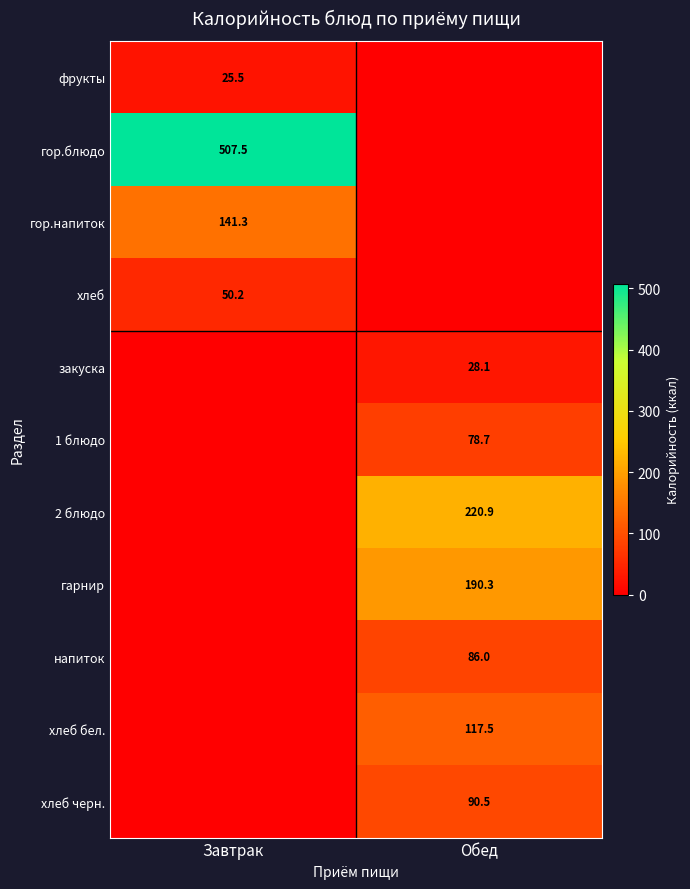

True or false: гарнир has a value of 190.3 at Обед.

True